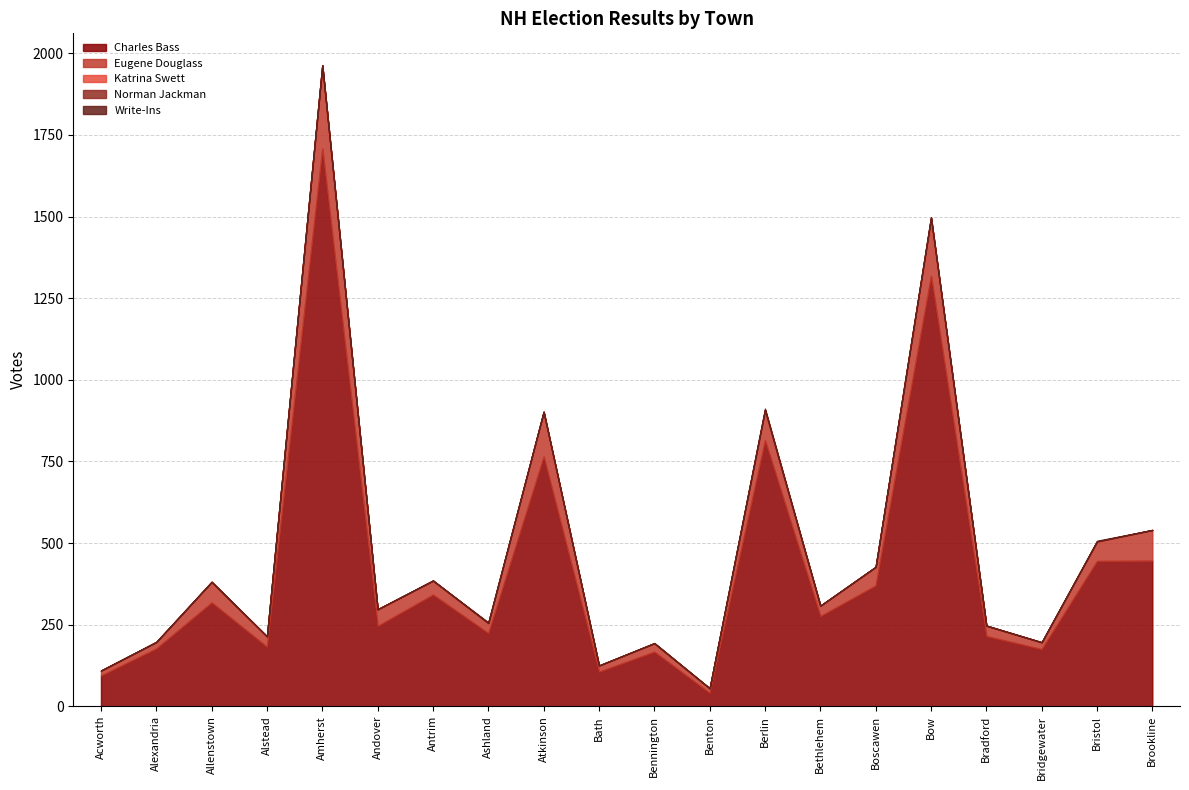

What is the approximate value of Eugene Douglass at Atkinson, to the nearest 10?

140